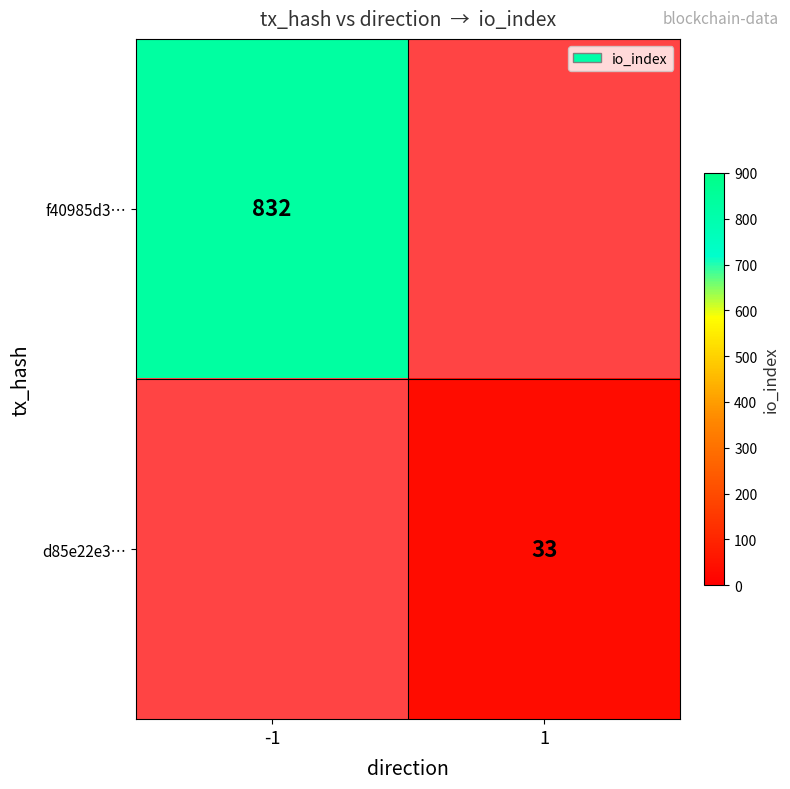

At which category does the chart reach its minimum across all series?

1